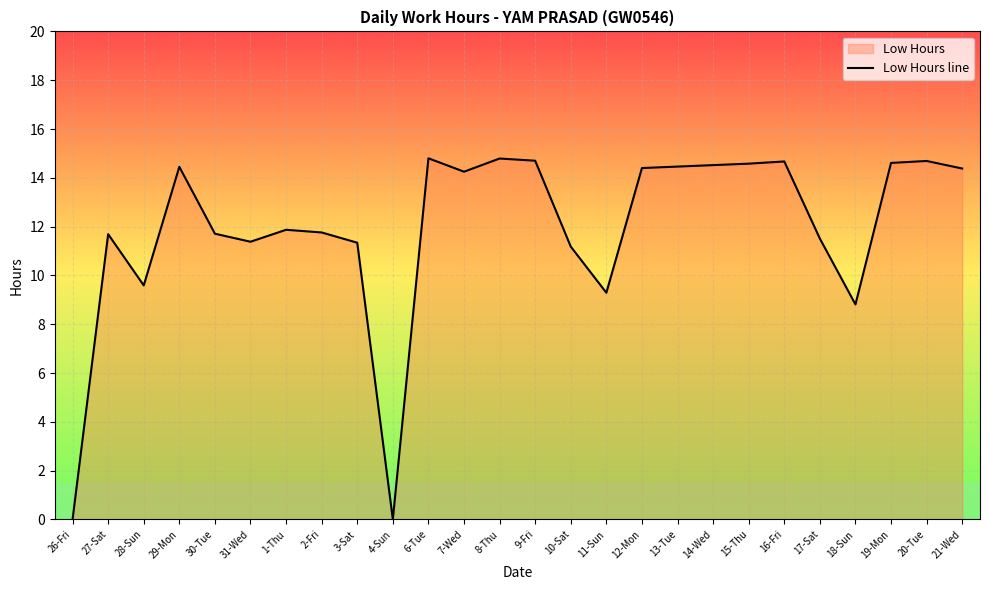

How many series are shown in this chart?

1